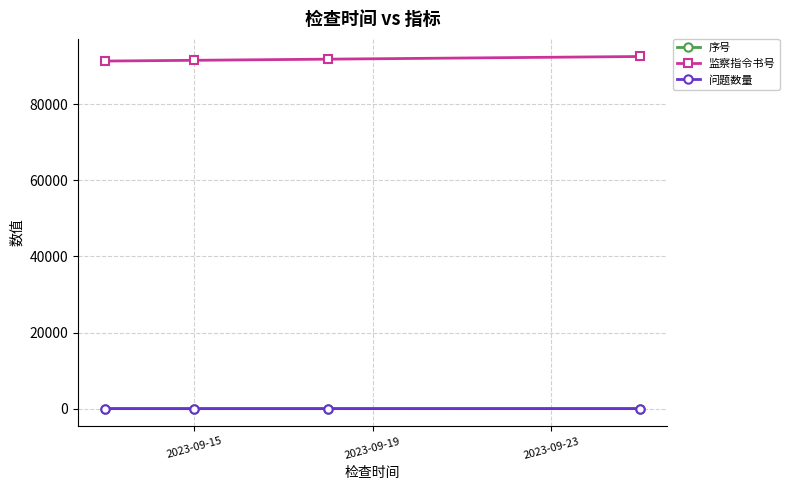

True or false: 序号 has more than 2 points higher than both neighbors.

False